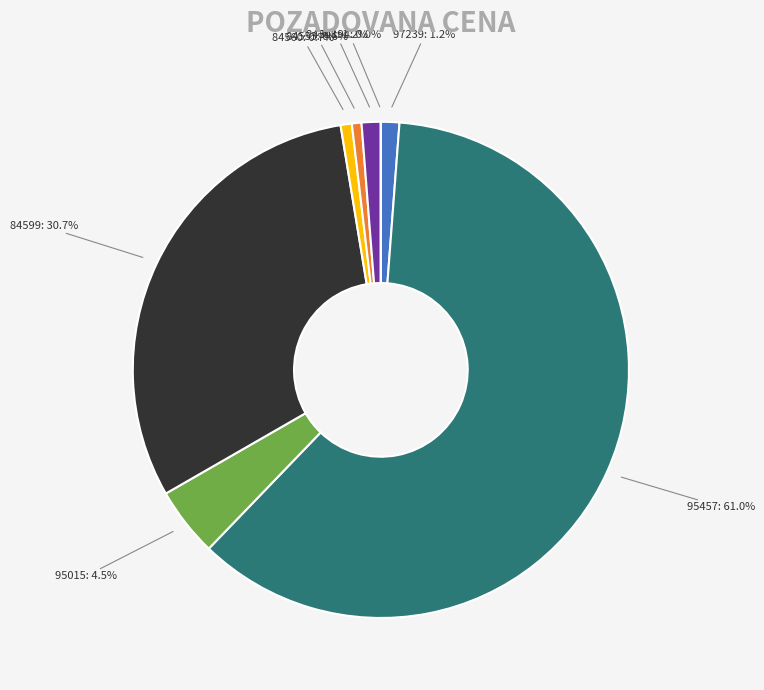

The 84560 slice represents 1% of the pie. True or false?

True